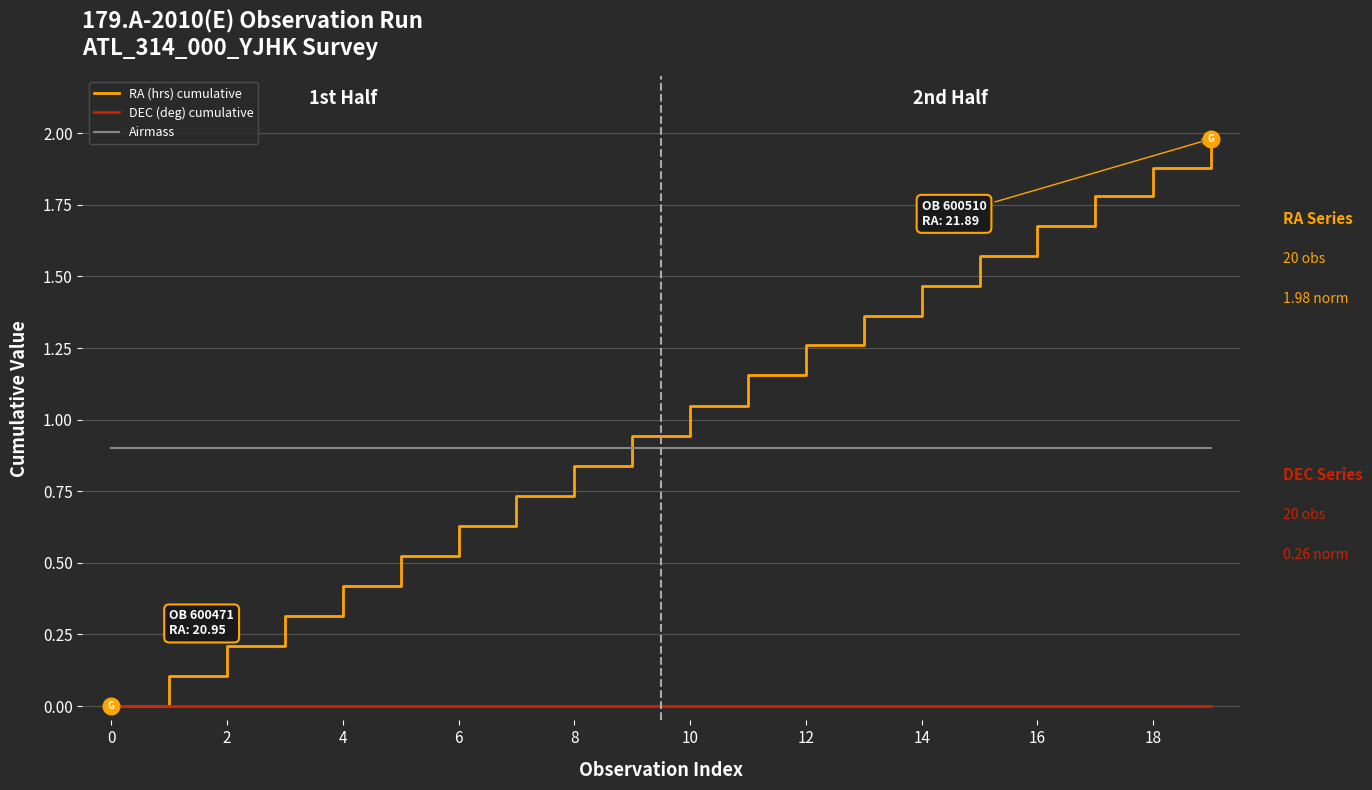

Rank the series by their maximum value, from highest to lowest.

RA (hrs) cumulative, Airmass, DEC (deg) cumulative